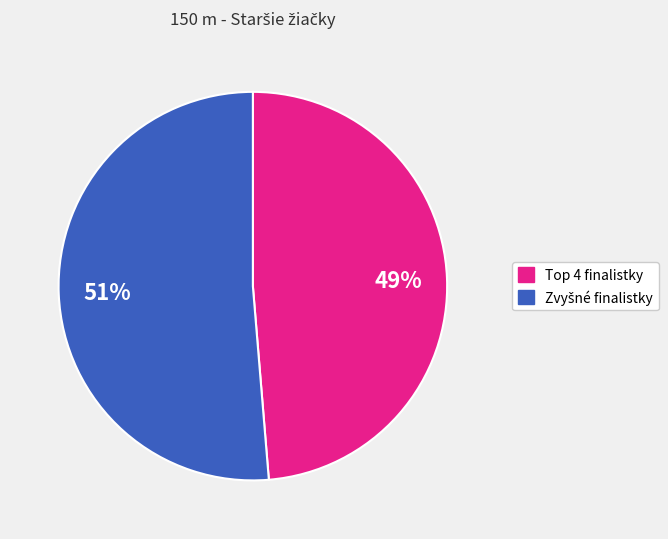

Does any single category account for the majority?

Yes